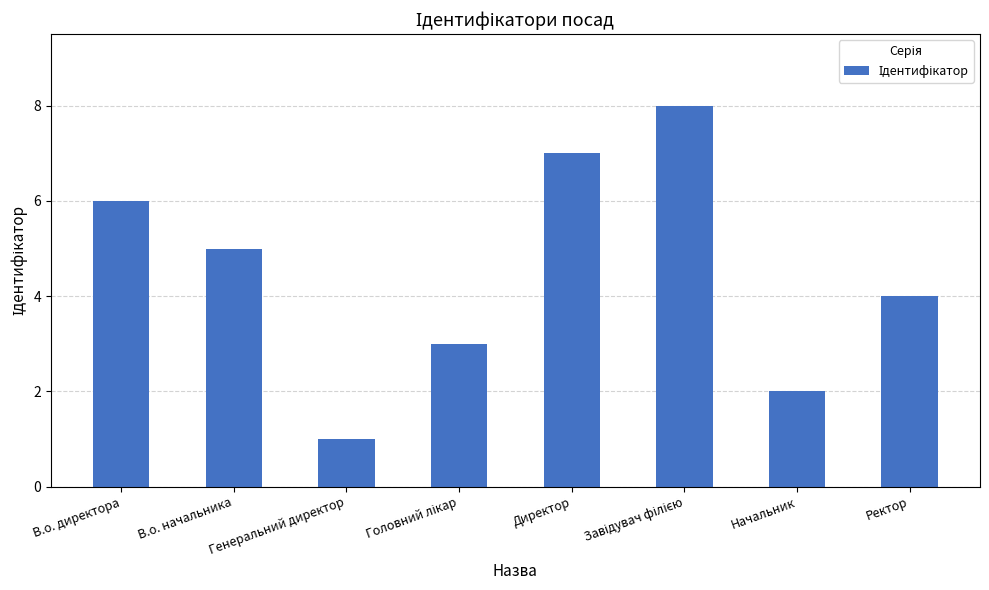

What is the value of the 3rd bar from the left?

1